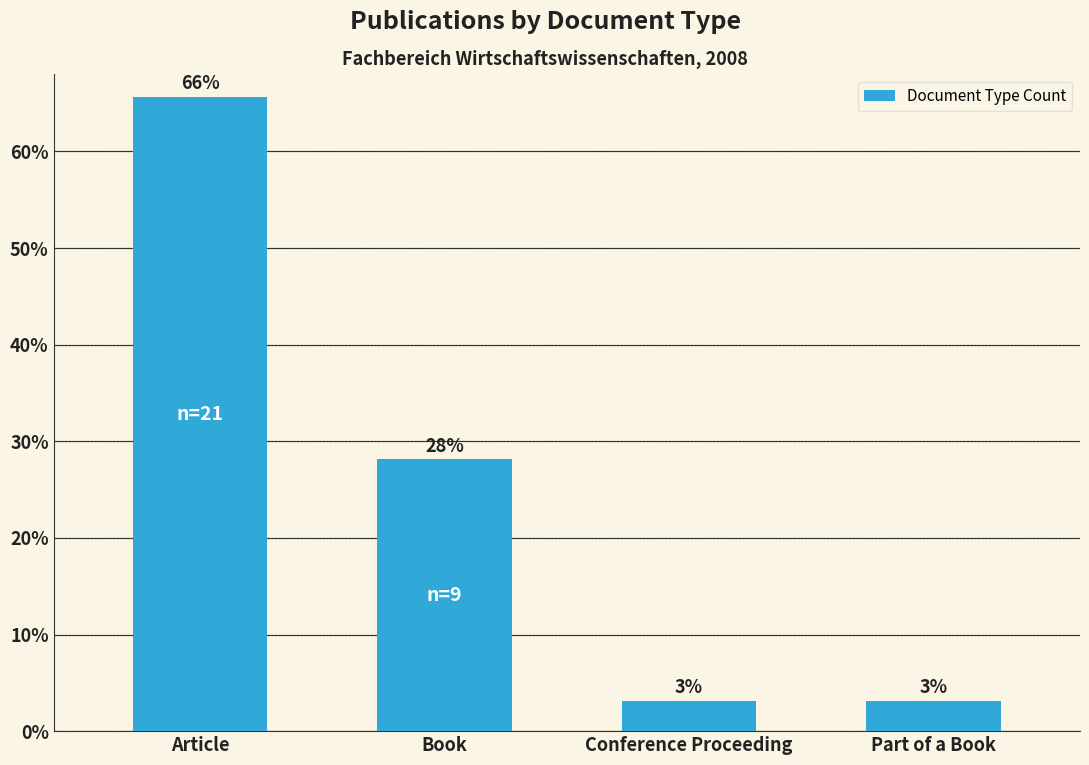

What is the label of the 4th bar from the right?

Article